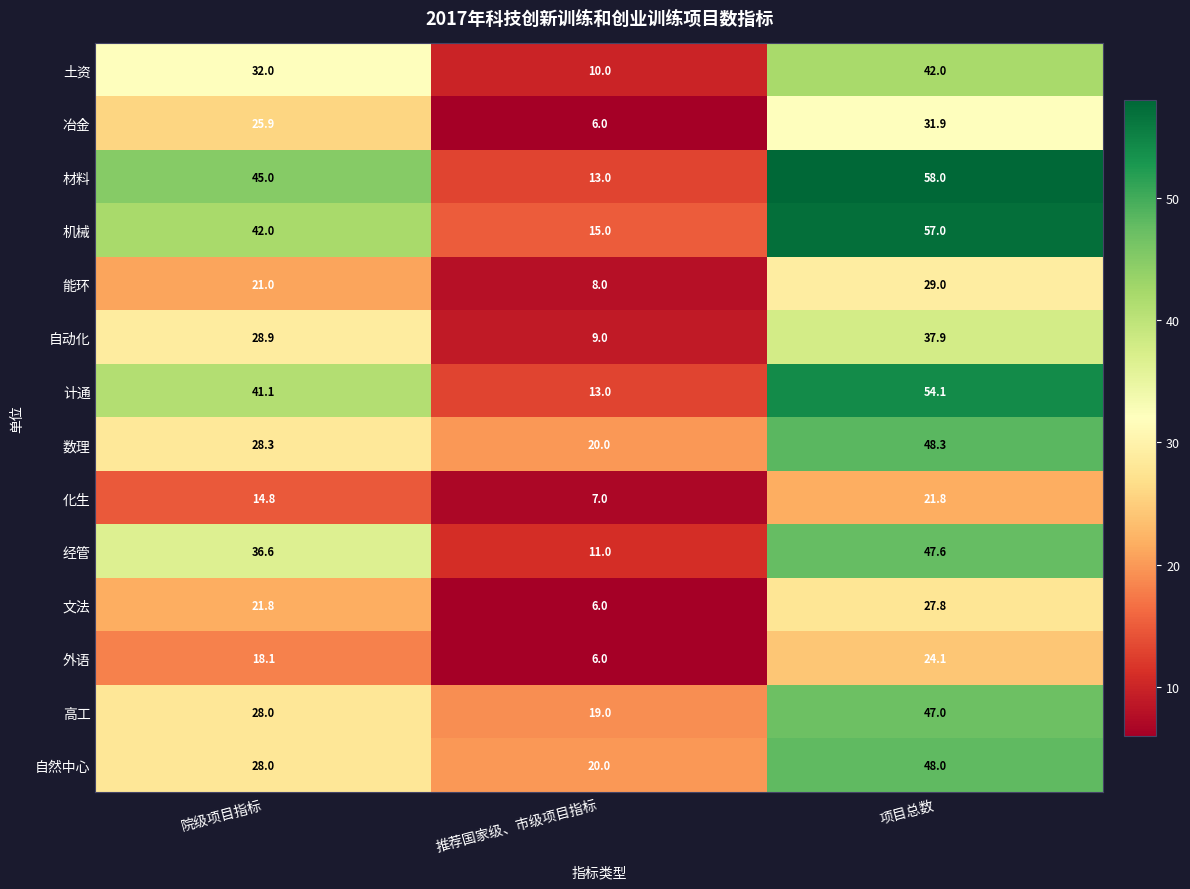

What is the difference between the highest and lowest values at 项目总数?

36.2